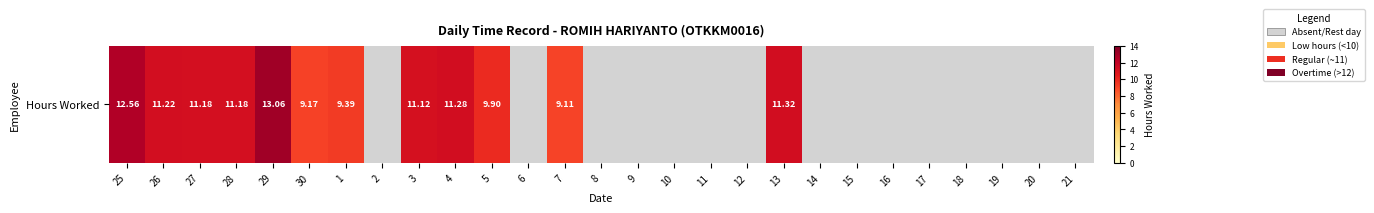

Rank the categories by value from lowest to highest.

2, 6, 8, 9, 10, 11, 12, 14, 15, 16, 17, 18, 19, 20, 21, 7, 30, 1, 5, 3, 27, 28, 26, 4, 13, 25, 29